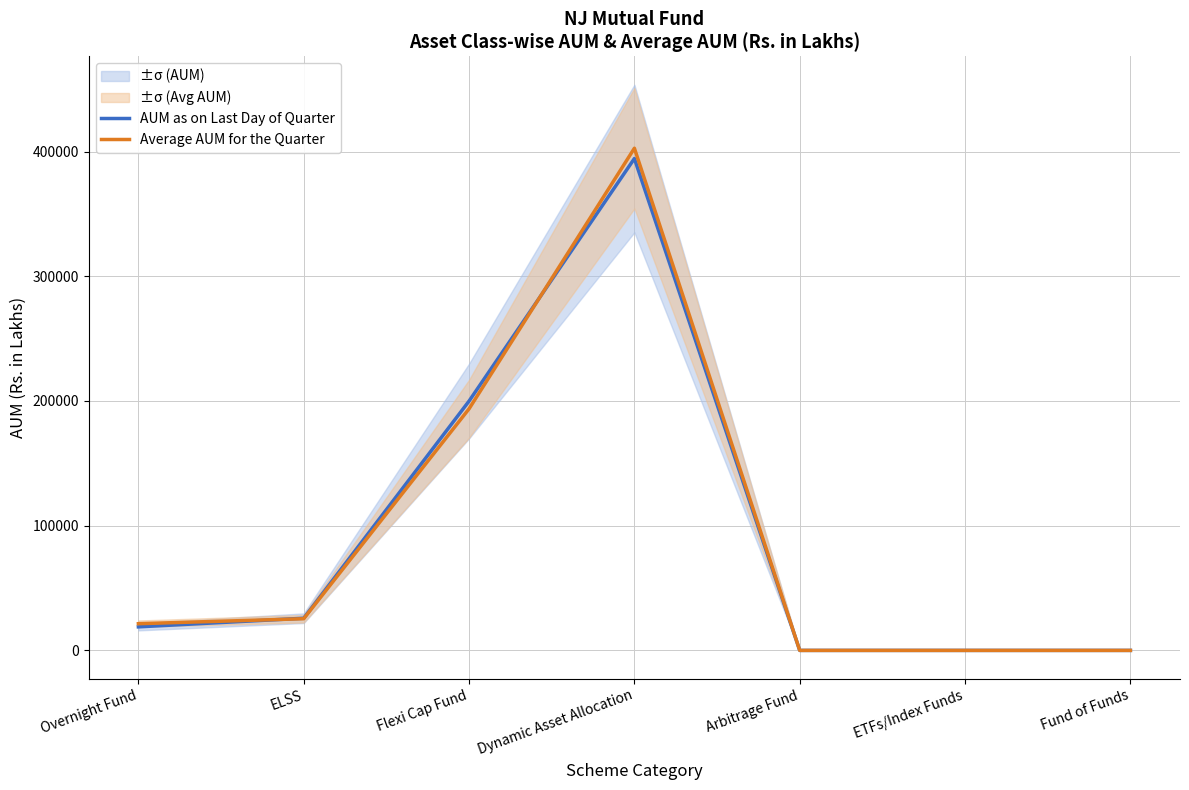

What position from the left is Fund of Funds?

7